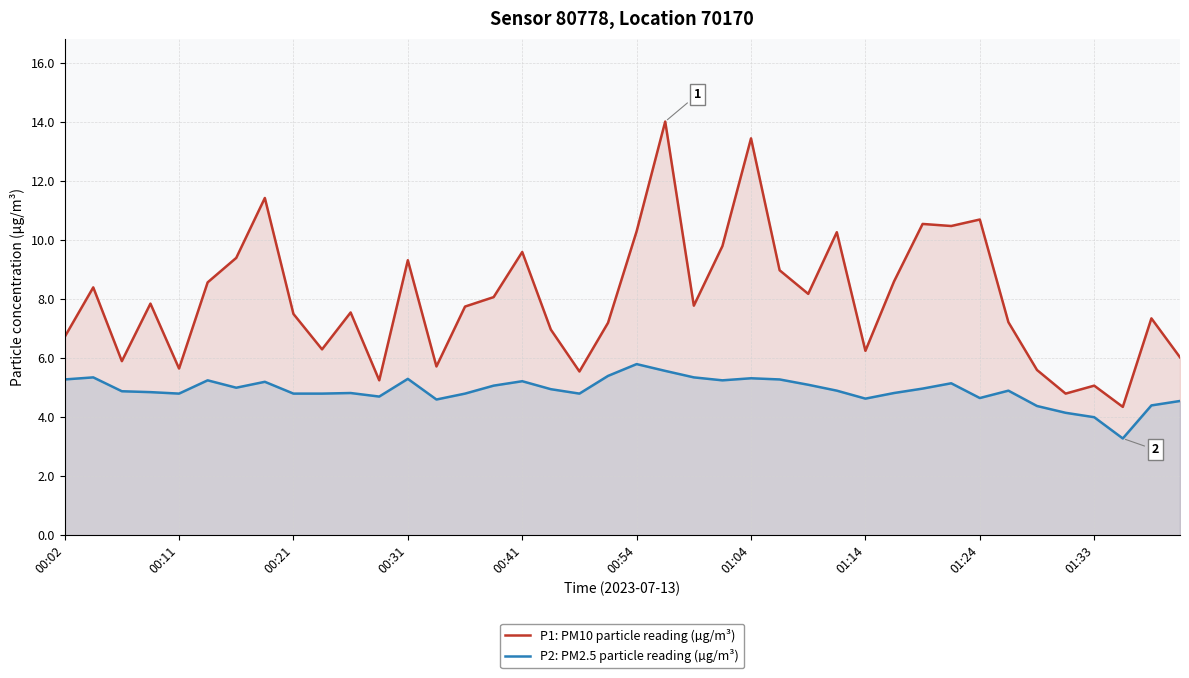

What is the sum of all P1: PM10 particle reading (µg/m³) values?

320.5